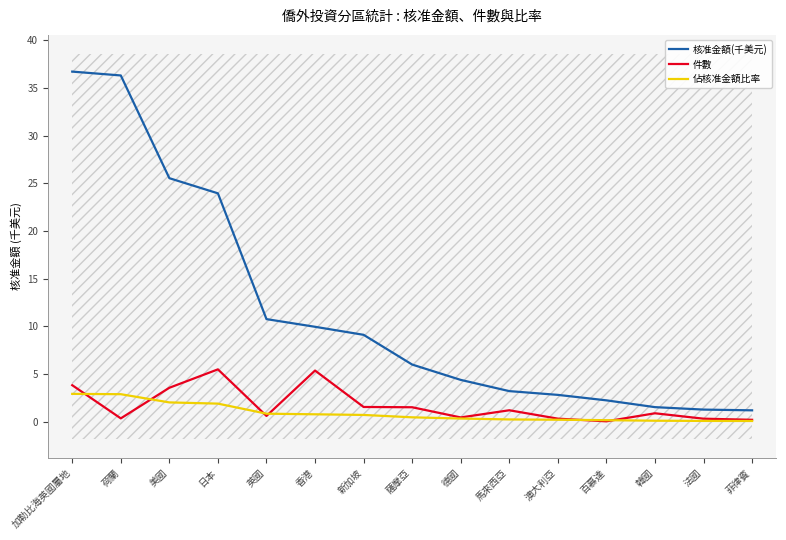

Reading right to left, transcribe all the data shown in this chart.

核准金額(千美元): 菲律賓=1212788.8	法國=1289495.3	韓國=1546667.9	百慕達=2257777.8	澳大利亞=2830813.7	馬來西亞=3225549.0	德國=4401207.3	薩摩亞=6007495.3	新加坡=9122261.8	香港=9963654.5	英國=10767519.4	日本=23944233.6	美國=25530341.6	荷蘭=36292148.2	加勒比海英國屬地=36694849.8
件數: 菲律賓=220882.9	法國=337593.9	韓國=903787.1	百慕達=60284.6	澳大利亞=340969.8	馬來西亞=1219678.5	德國=468773.3	薩摩亞=1535570.0	新加坡=1564024.3	香港=5379317.7	英國=624548.7	日本=5504227.5	美國=3575601.7	荷蘭=370388.7	加勒比海英國屬地=3845194.6
佔核准金額比率: 菲律賓=97023.1	法國=103159.6	韓國=123733.4	百慕達=180622.2	澳大利亞=226465.1	馬來西亞=258043.9	德國=352096.6	薩摩亞=480599.6	新加坡=729780.9	香港=797092.4	英國=861401.5	日本=1915538.7	美國=2042427.3	荷蘭=2903371.9	加勒比海英國屬地=2935588.0